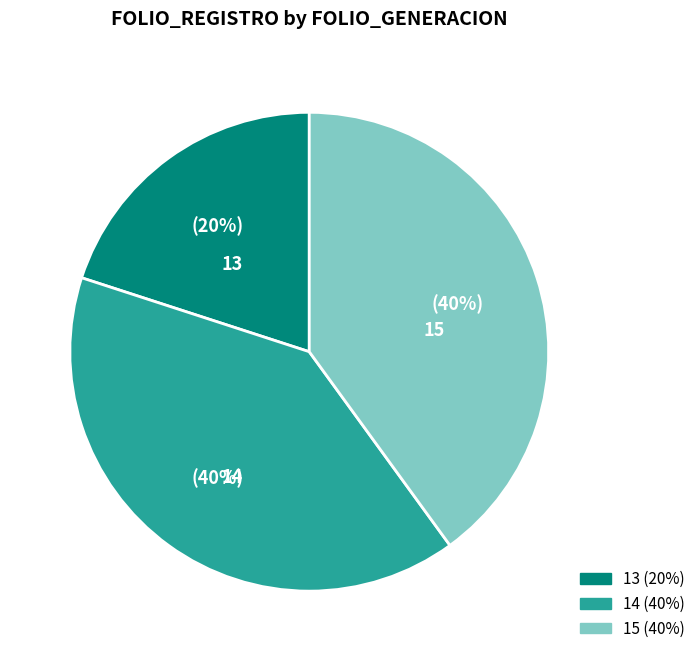

What is the smallest slice in the pie chart?

13